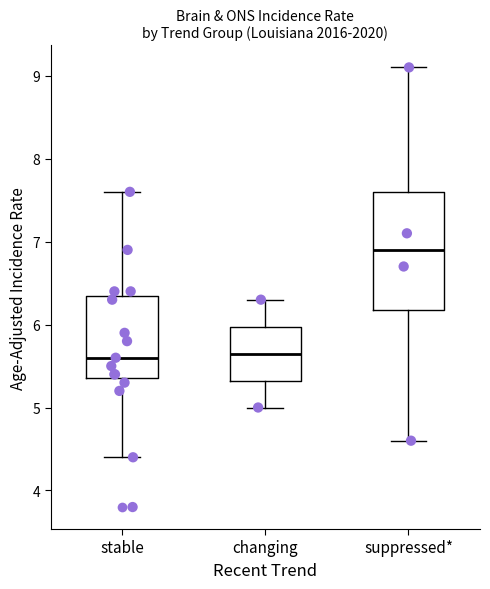

Comparing the boxes themselves (not the whiskers), which one is the tallest?

suppressed*